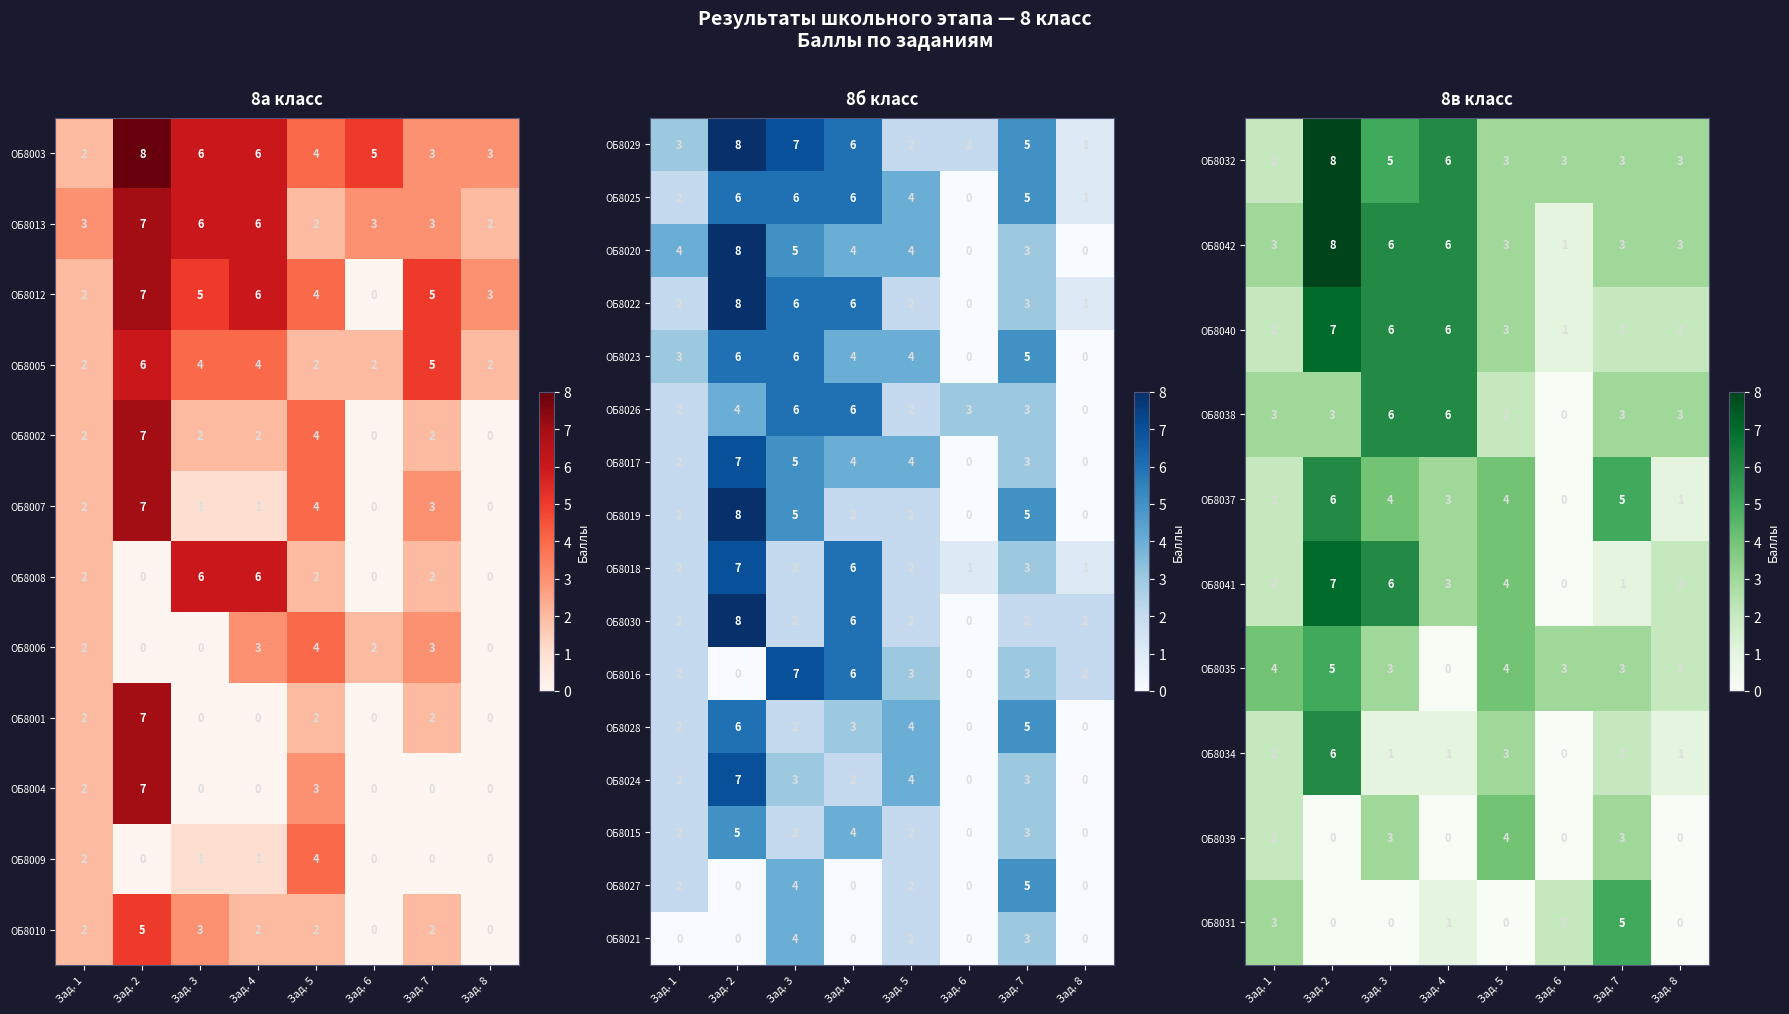

What is the highest value of the ОБ8016 series?

7